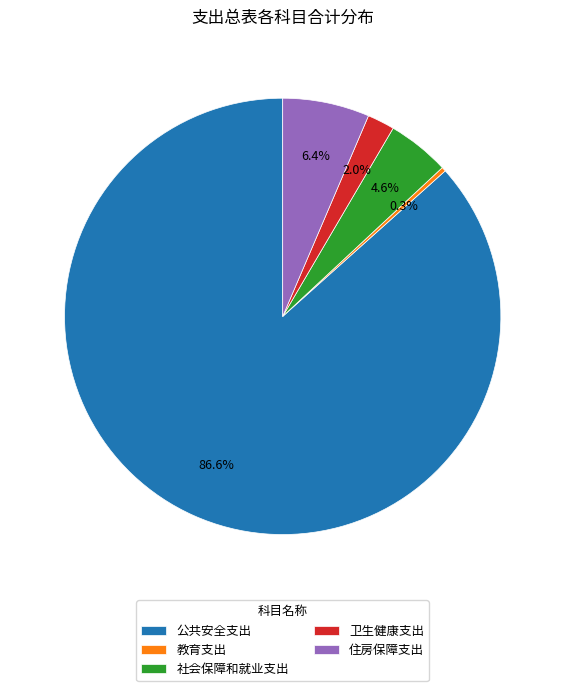

Count the number of slices in the pie.

5